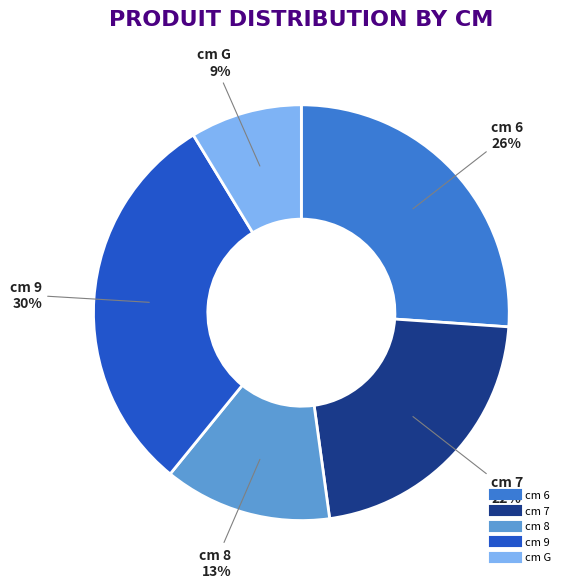

To the nearest percent, what is the average slice percentage?

20%